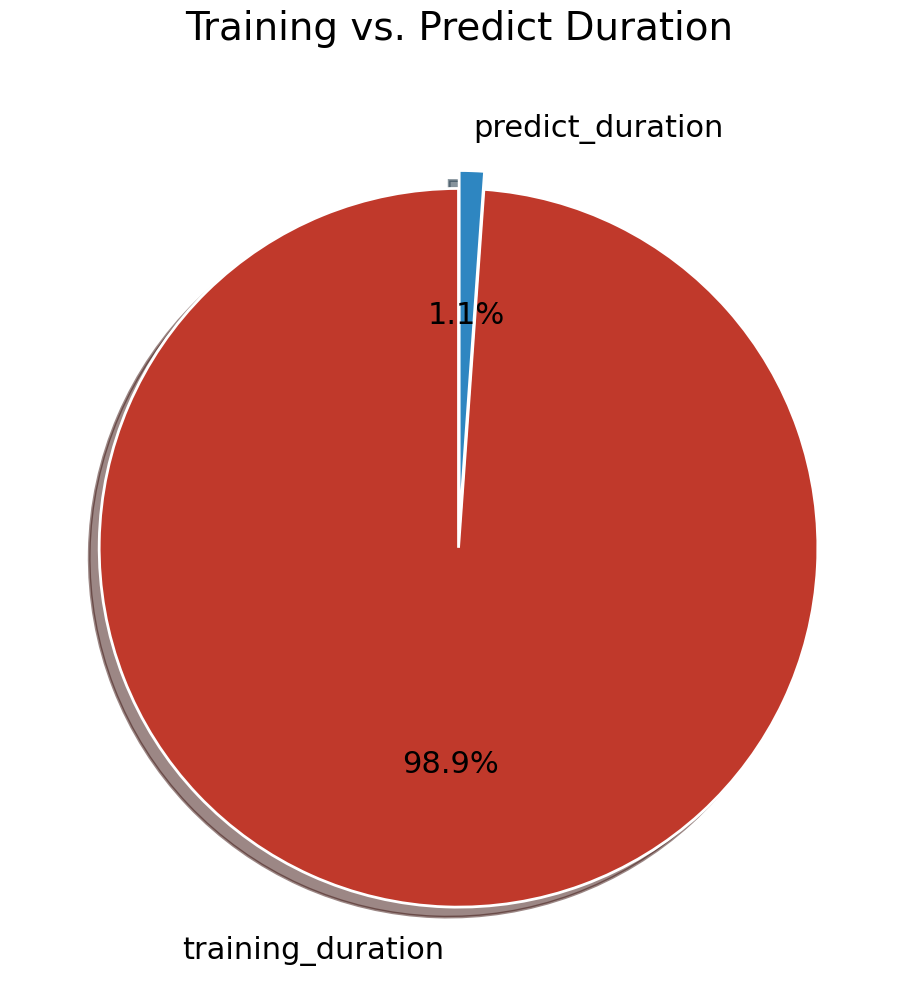

The training_duration slice represents 90% of the pie. True or false?

False